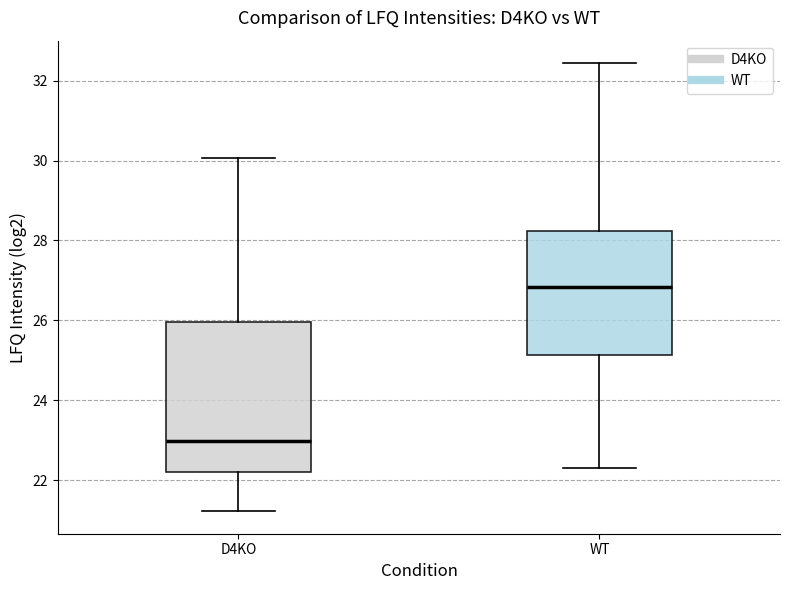

Which box's median line is the lowest?

D4KO